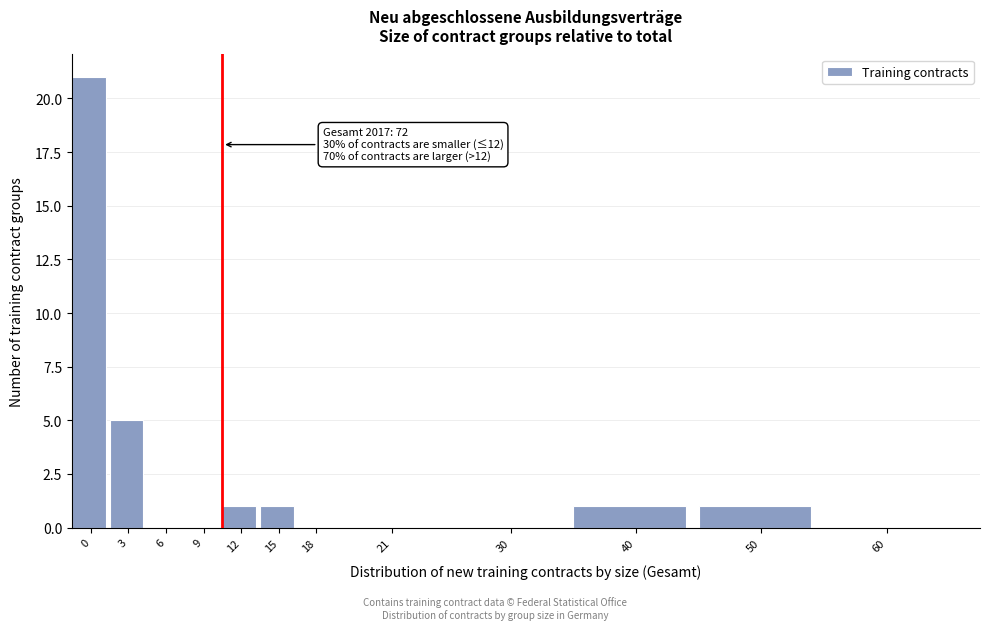

Reading left to right, transcribe all the data shown in this chart.

0=21	3=5	6=0	9=0	12=1	15=1	18=0	21=0	30=0	40=1	50=1	60=0